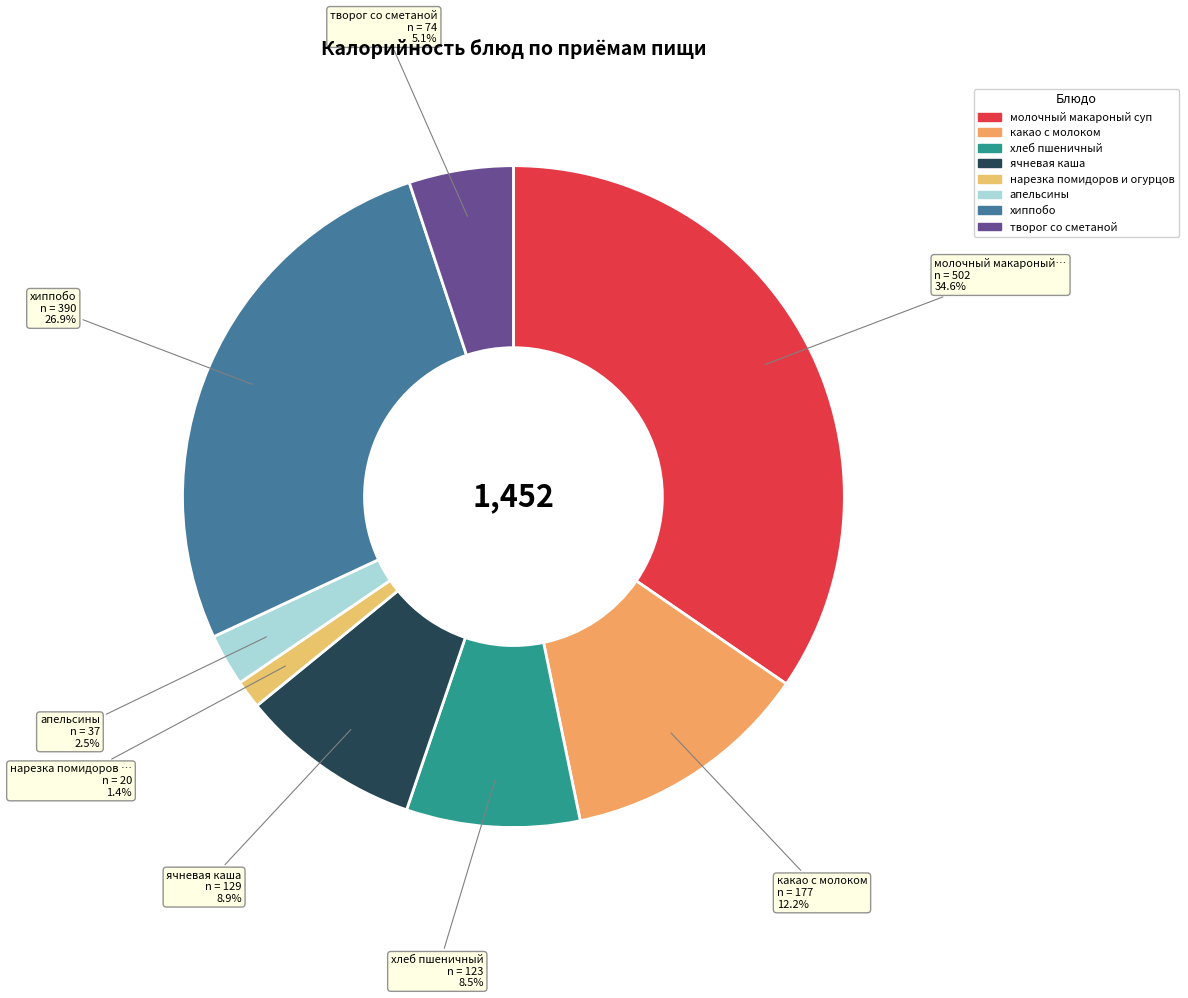

To the nearest percent, what is the difference between the largest and smallest slice percentages?

33%